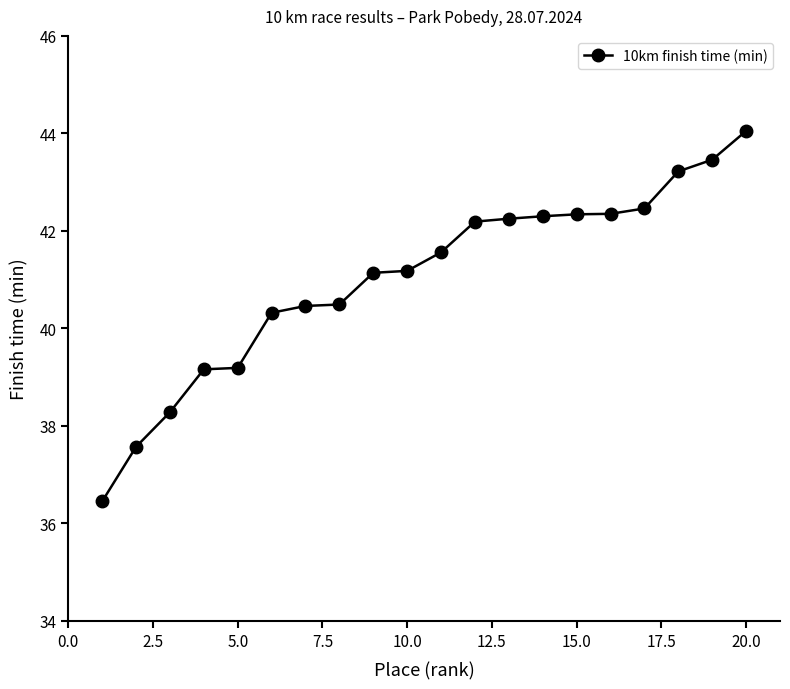

What is the value of the 1st point from the left?

36.5